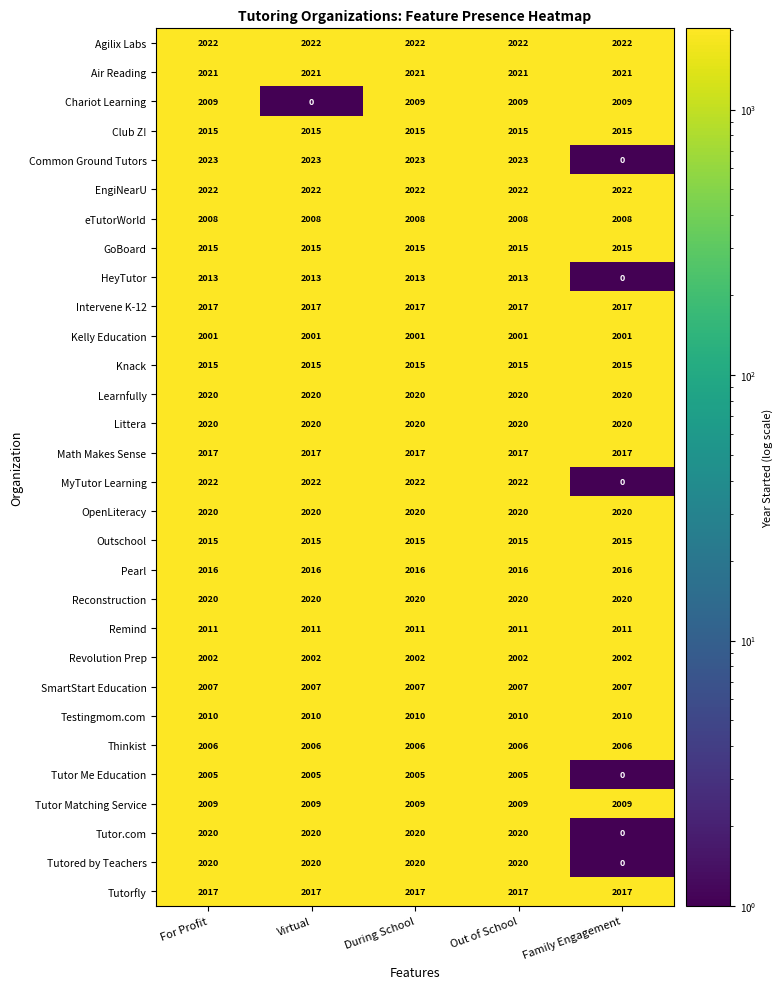

What is the spread (max minus min) of values at Virtual?

2023